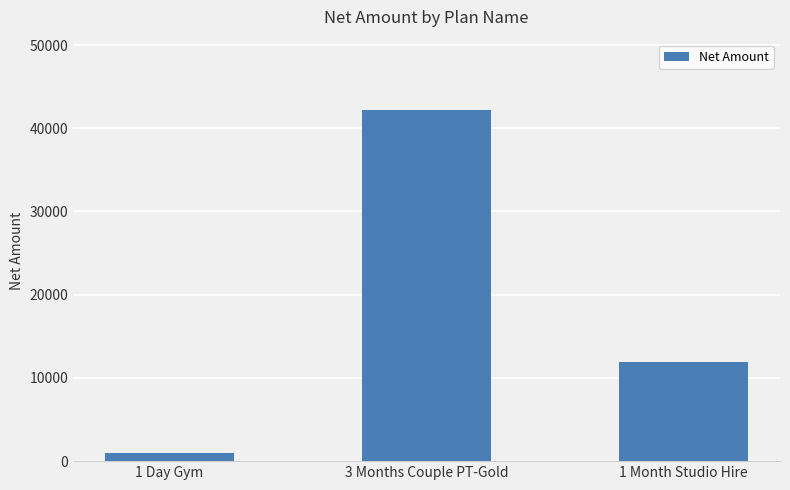

Reading left to right, list all the values displayed in this chart.

1 Day Gym=1017.0	3 Months Couple PT-Gold=42203.4	1 Month Studio Hire=11864.4